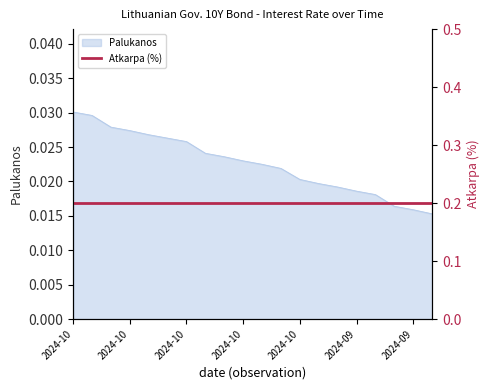

The value at 2024-09-23 is 0.0. True or false?

False